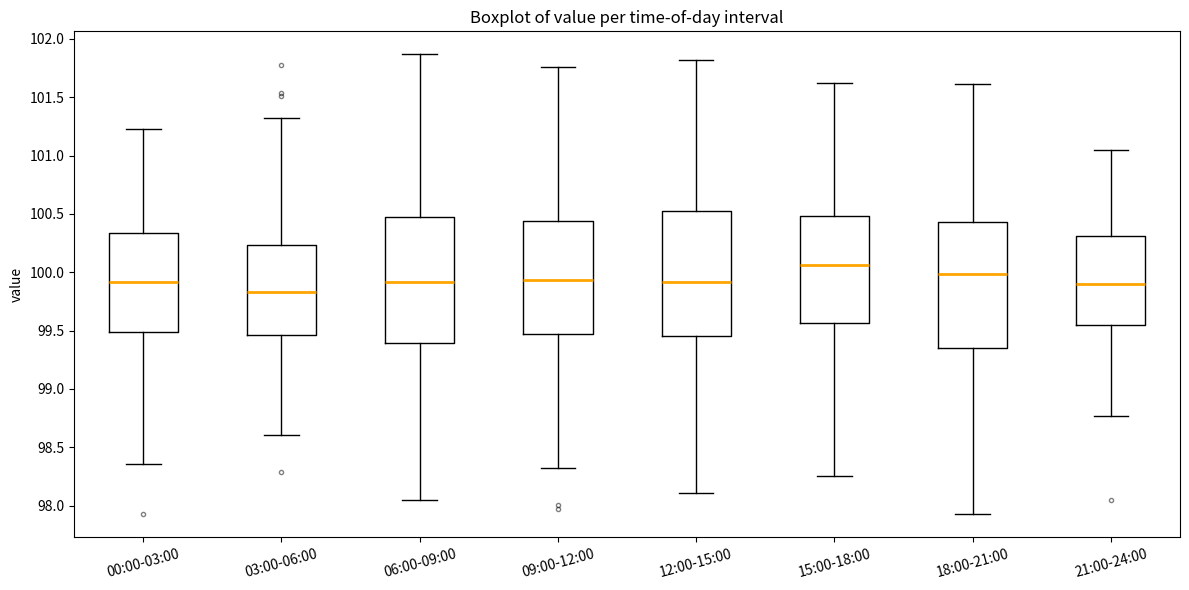

Reading left to right, transcribe this box plot: for each box, give where its median line is, the range the box spans, and where its two whiskers end, as read against the y-axis. The values are not printed on the chart, so give them approximately, as read against the axis.

00:00-03:00: median 99.90, box 99.50 to 100.35, whiskers 98.35 to 101.25
03:00-06:00: median 99.85, box 99.45 to 100.25, whiskers 98.60 to 101.35
06:00-09:00: median 99.90, box 99.40 to 100.45, whiskers 98.05 to 101.85
09:00-12:00: median 99.95, box 99.45 to 100.45, whiskers 98.35 to 101.75
12:00-15:00: median 99.90, box 99.45 to 100.50, whiskers 98.10 to 101.80
15:00-18:00: median 100.05, box 99.55 to 100.50, whiskers 98.25 to 101.60
18:00-21:00: median 100.00, box 99.35 to 100.45, whiskers 97.90 to 101.60
21:00-24:00: median 99.90, box 99.55 to 100.30, whiskers 98.75 to 101.05